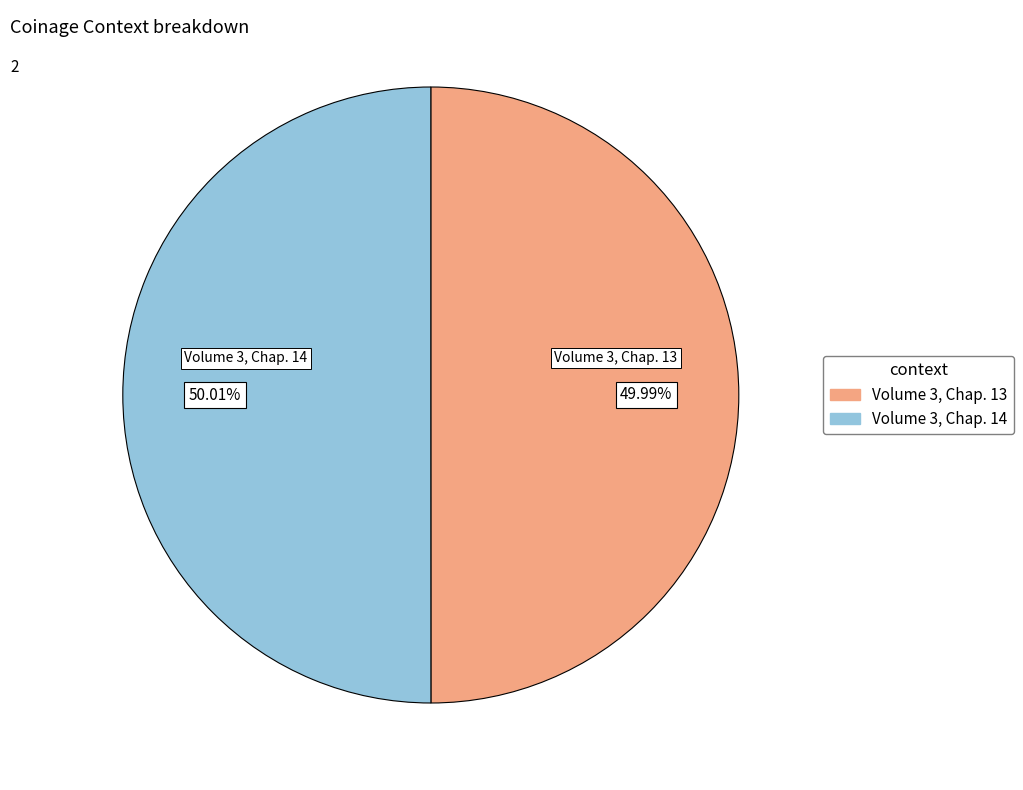

What is the ratio of the value at Volume 3, Chap. 13 to the value at Volume 3, Chap. 14?

1.0